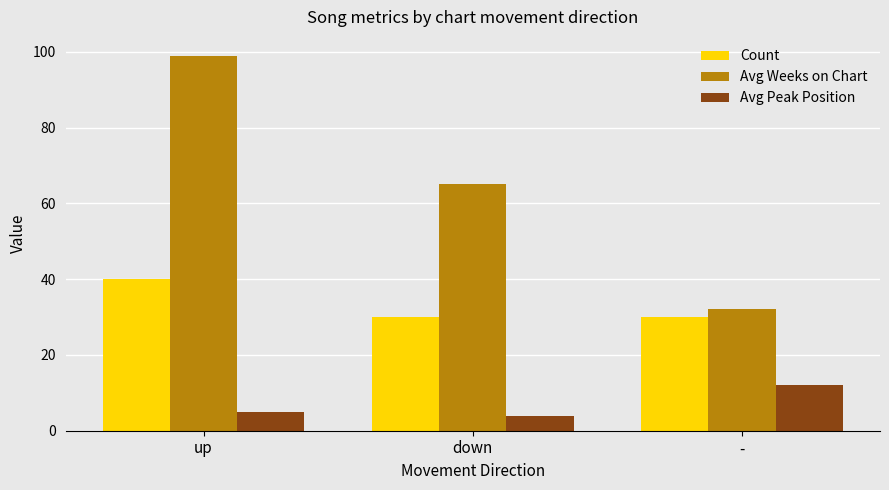

What is the difference between the Avg Weeks on Chart values at - and down?

33